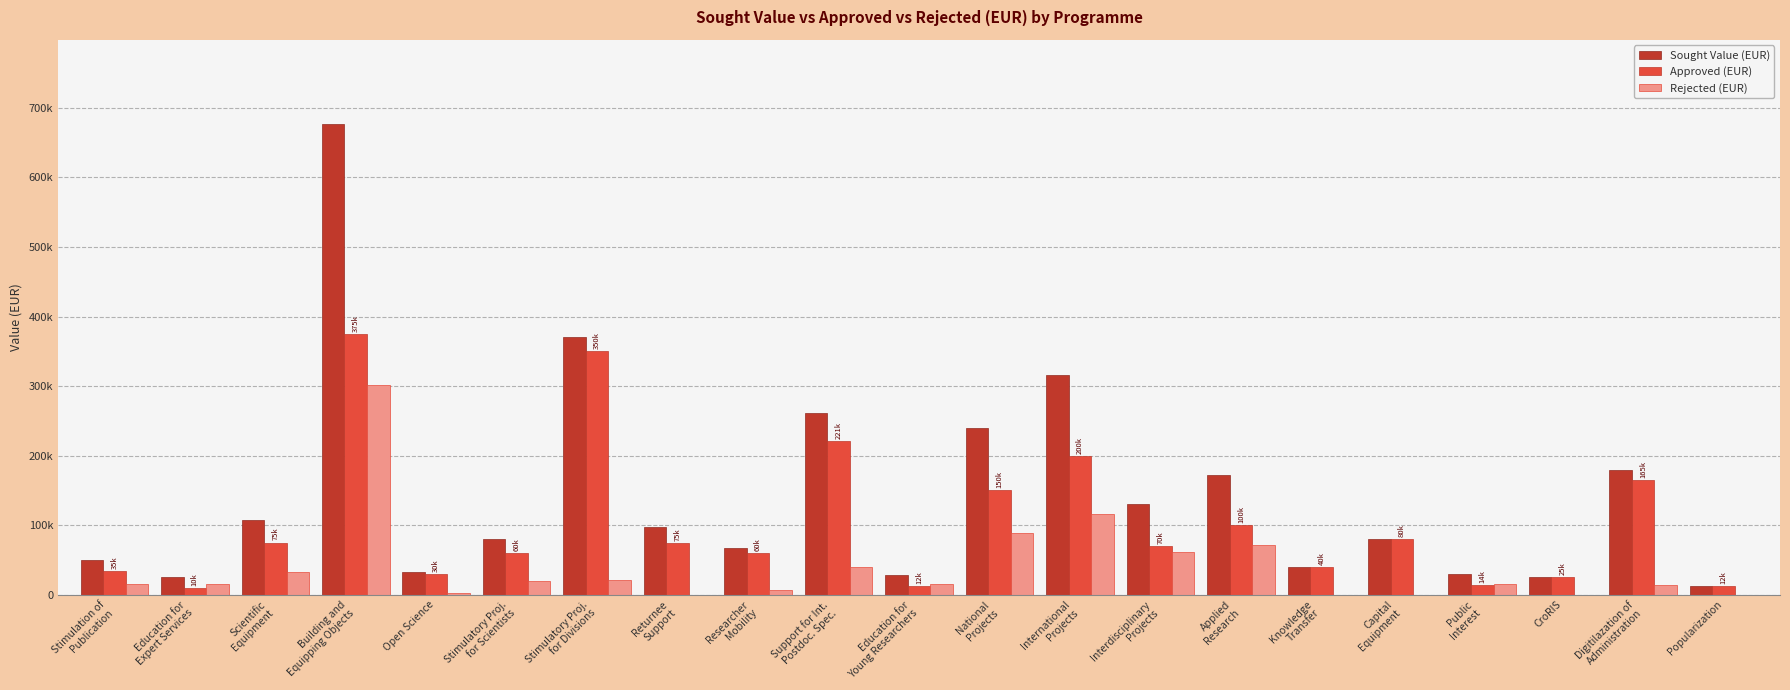

Where does the Sought Value (EUR) series first go above 80000?

Scientific
Equipment